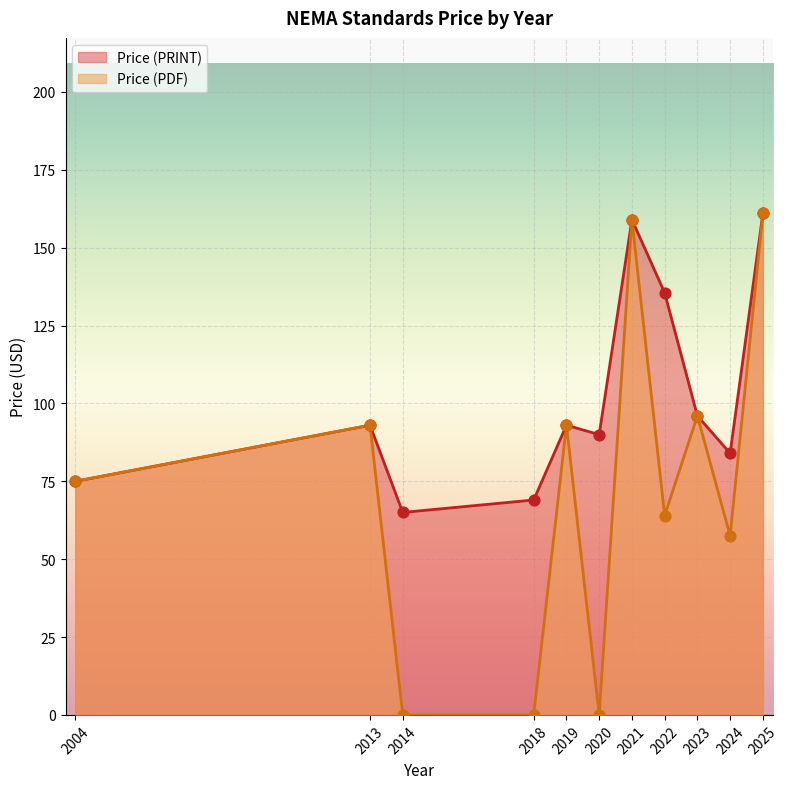

At which category is the sum across all series the highest?

2025